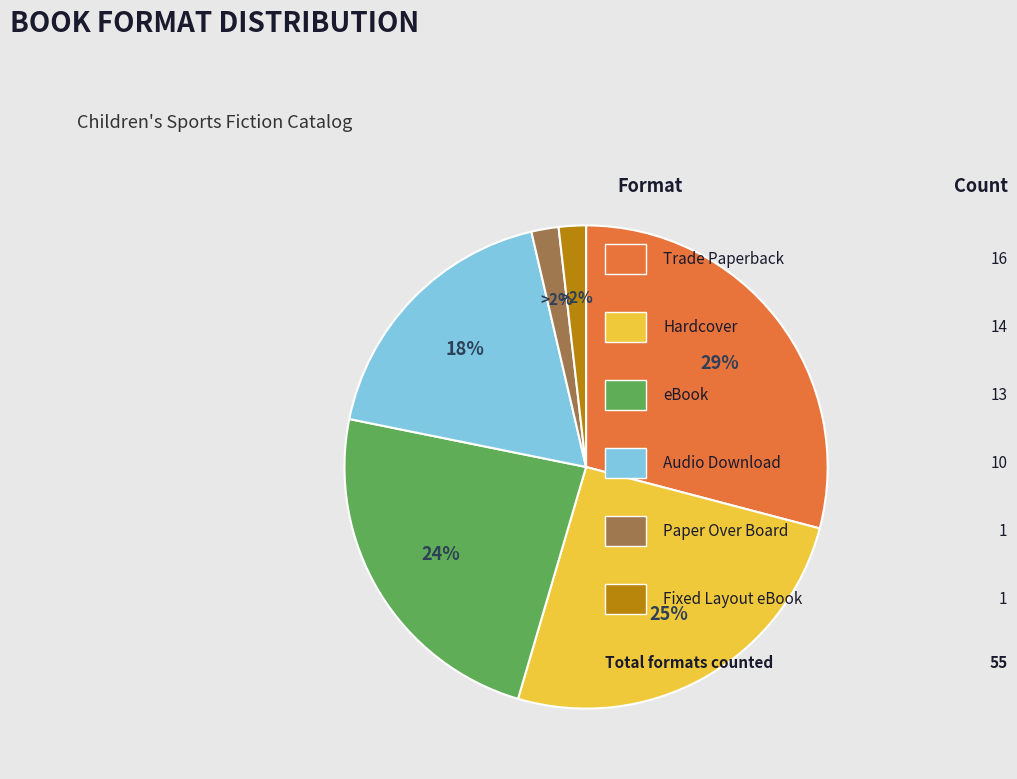

To the nearest percent, what is the difference between the largest and smallest slice percentages?

27%